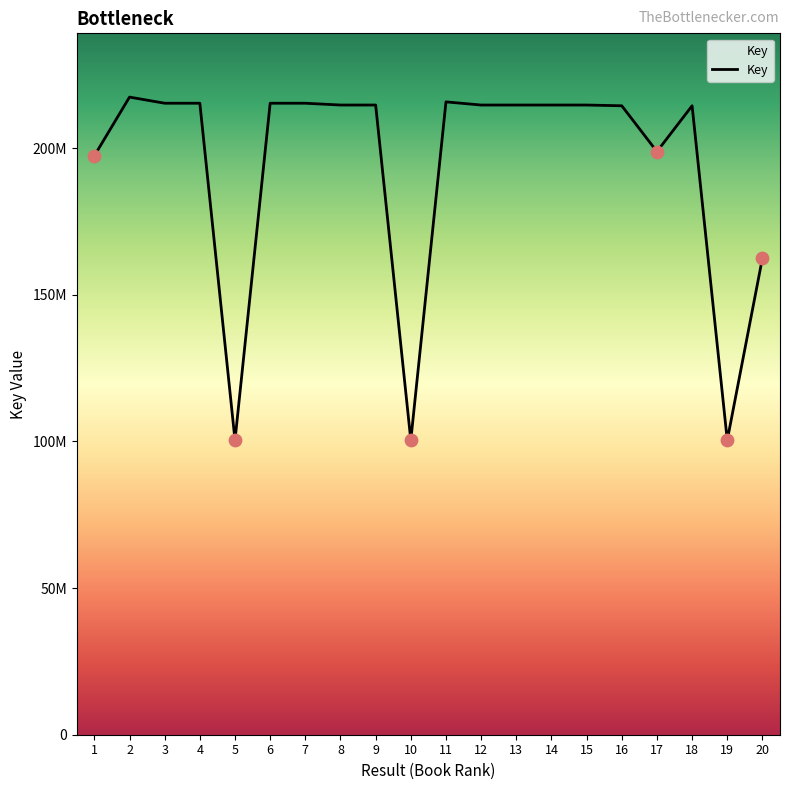

What is the change in value from 7 to 8?

-613310